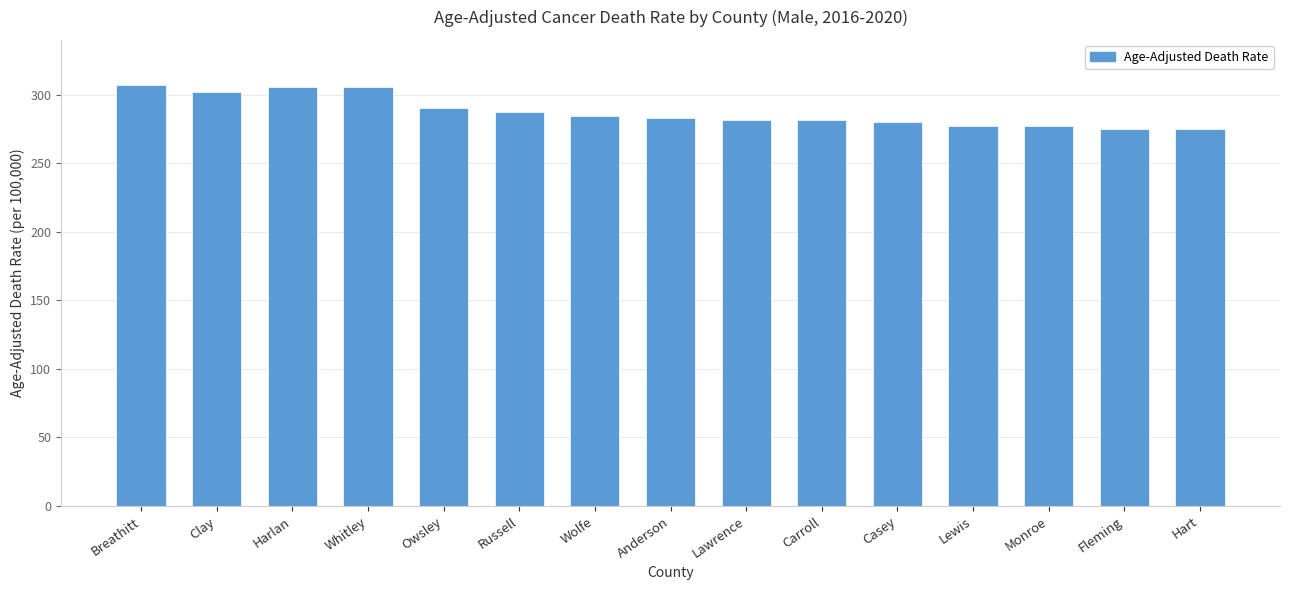

What is the ratio of the value at Fleming to the value at Casey?

1.0